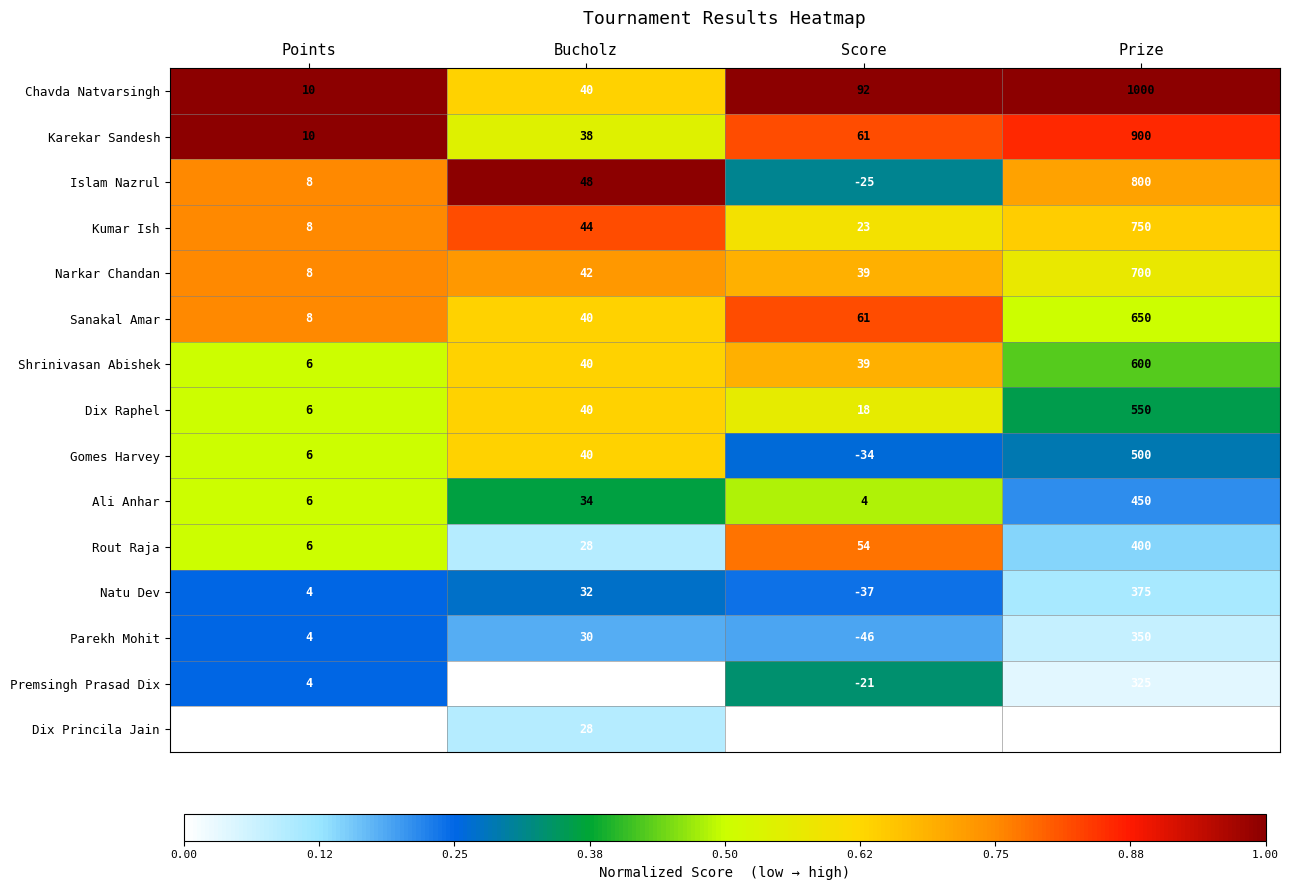

Which series has the largest range (max minus min)?

Chavda Natvarsingh